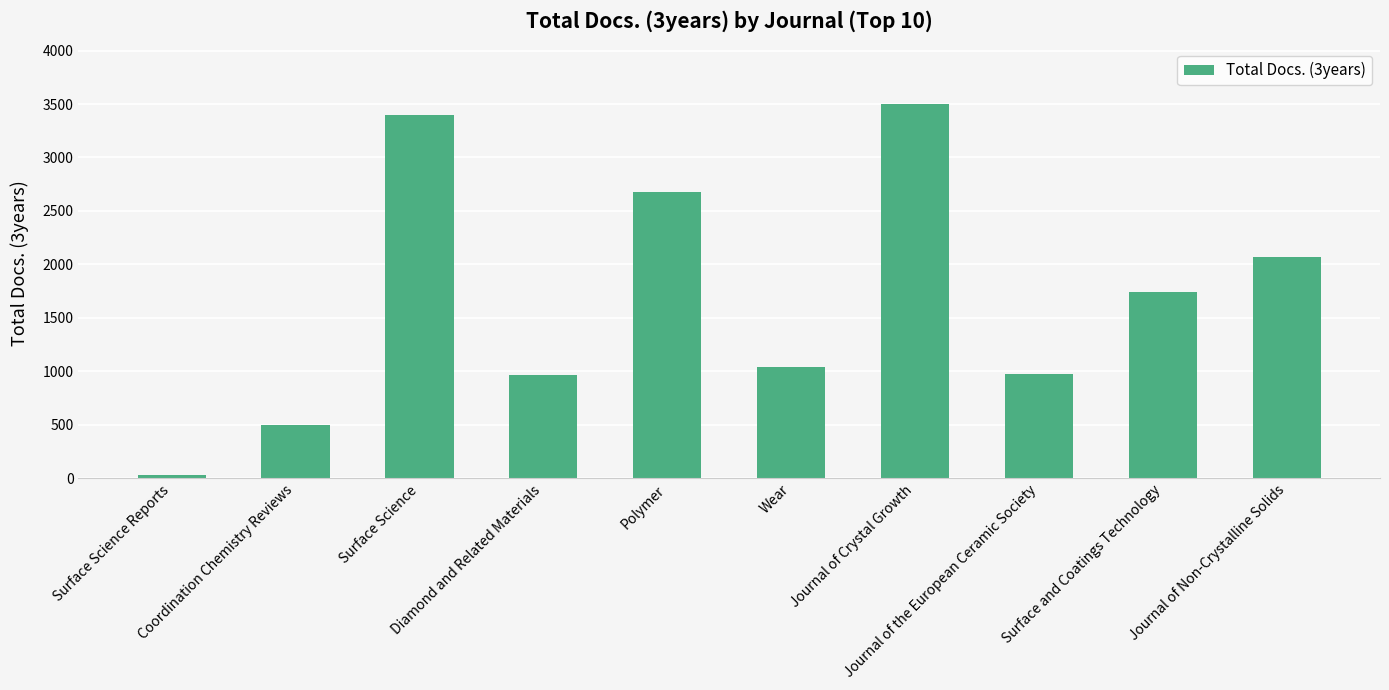

What is the difference between the second highest and second lowest values?

2899